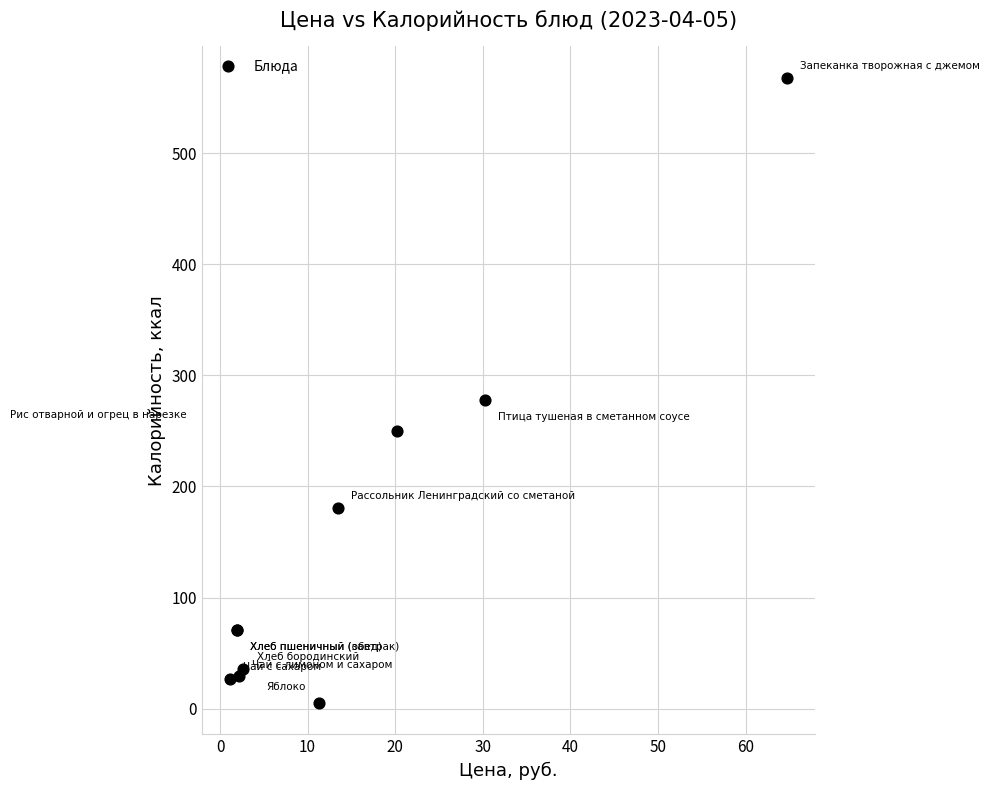

What Y value in the scatter plot is closest to 286?

278